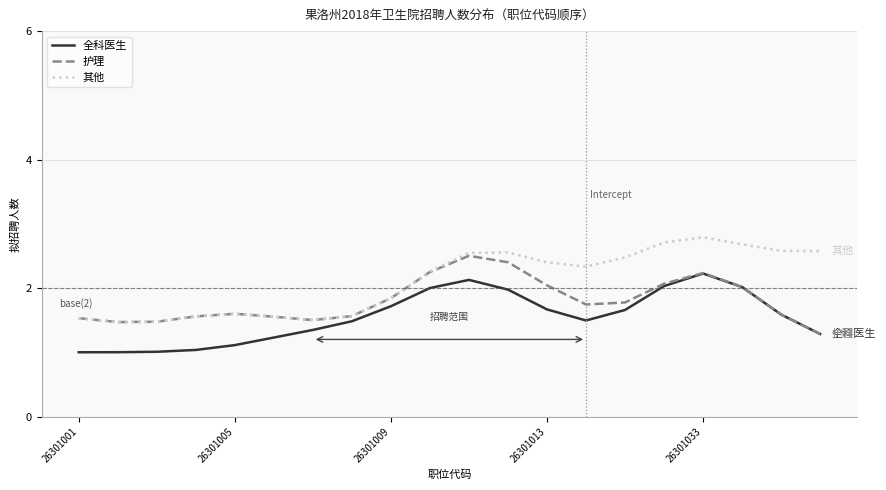

Which series has the largest total across all categories?

其他